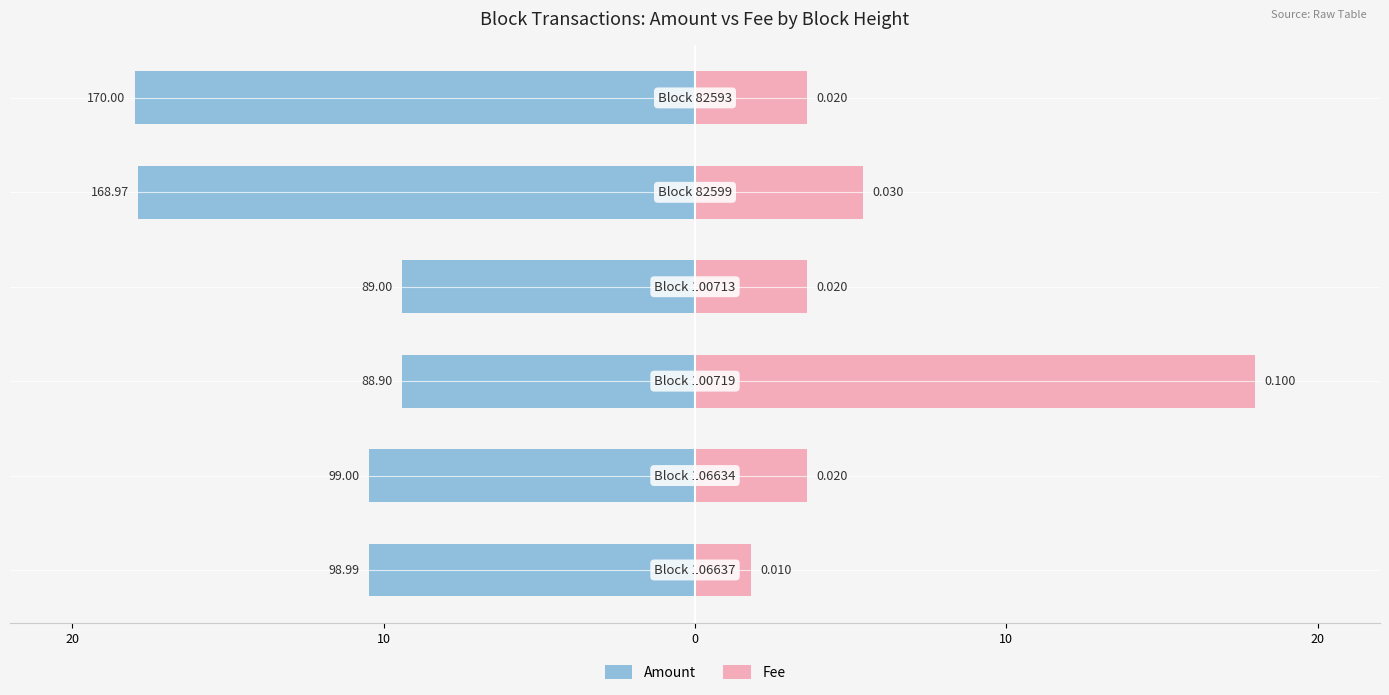

Which has a higher value, 10 or 10?

10